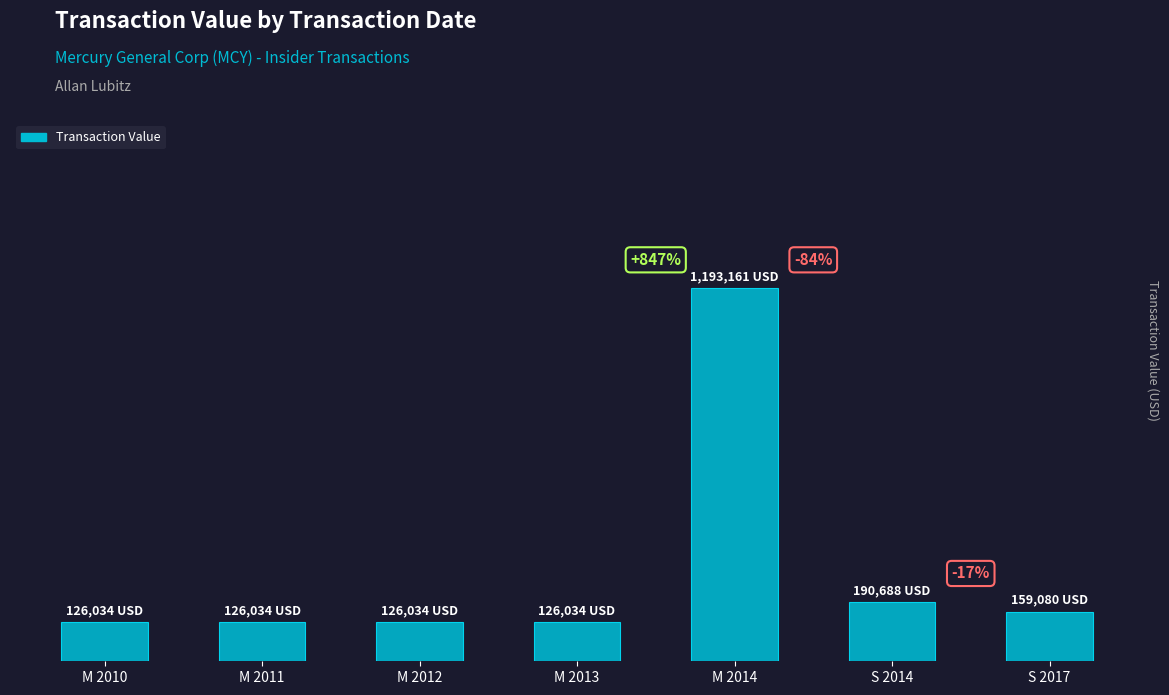

What is the label of the 7th bar from the right?

M 2010